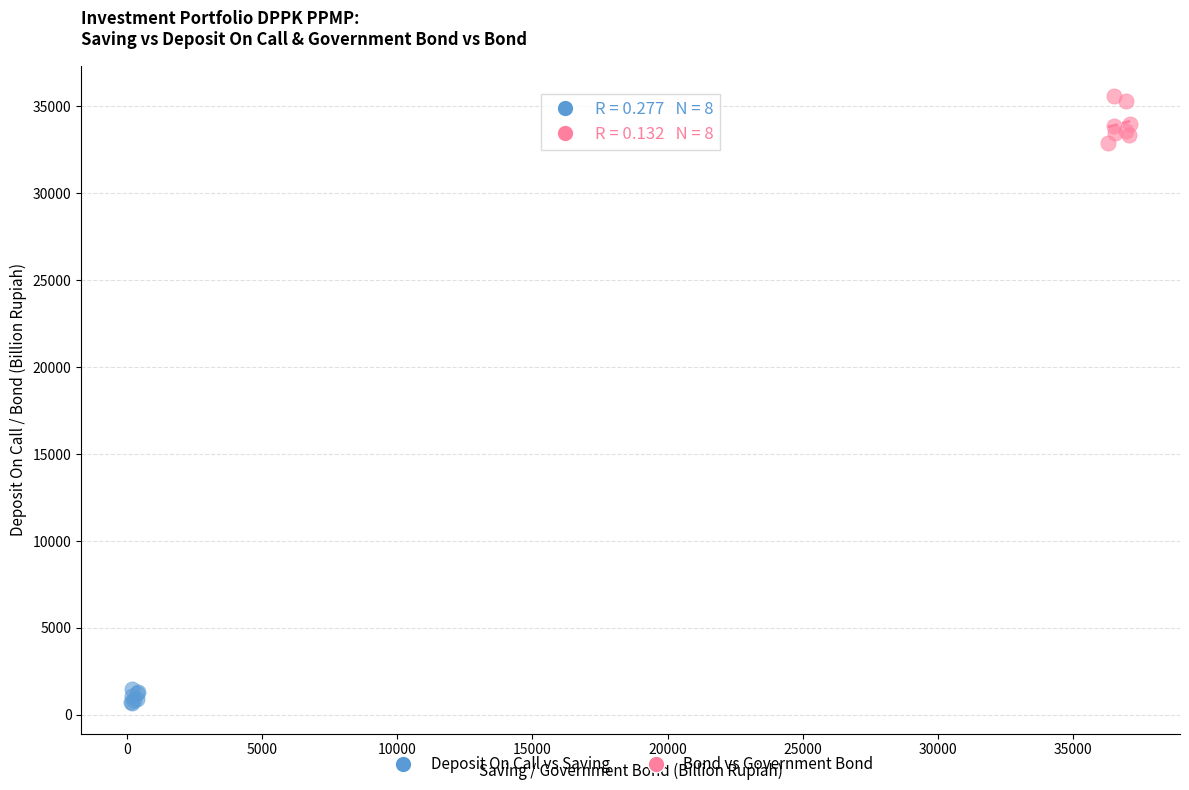

Which series reaches the maximum Y coordinate?

Bond vs Government Bond